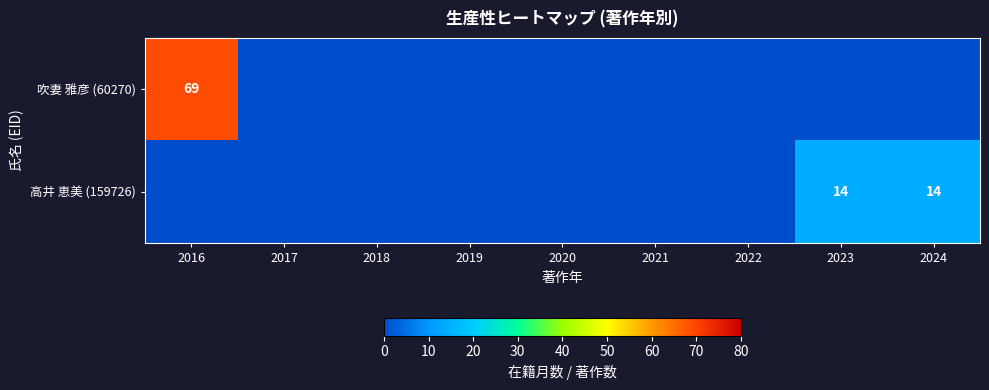

True or false: 吹妻 雅彦 (60270) has a value of 69 at 2016.

True